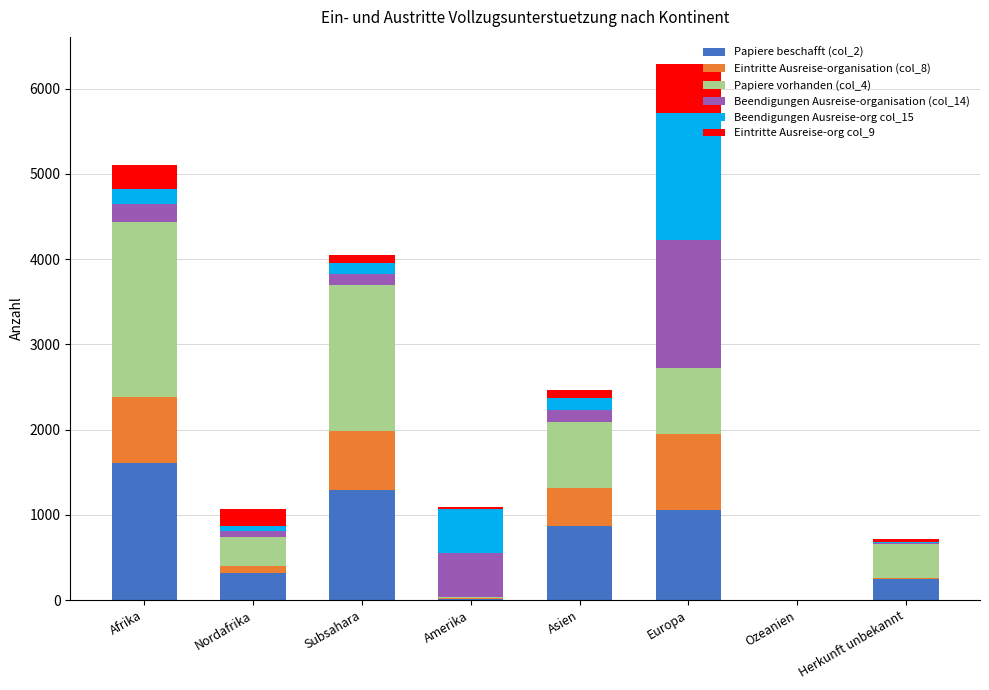

Which category has the highest value in the Papiere beschafft (col_2) series?

Afrika